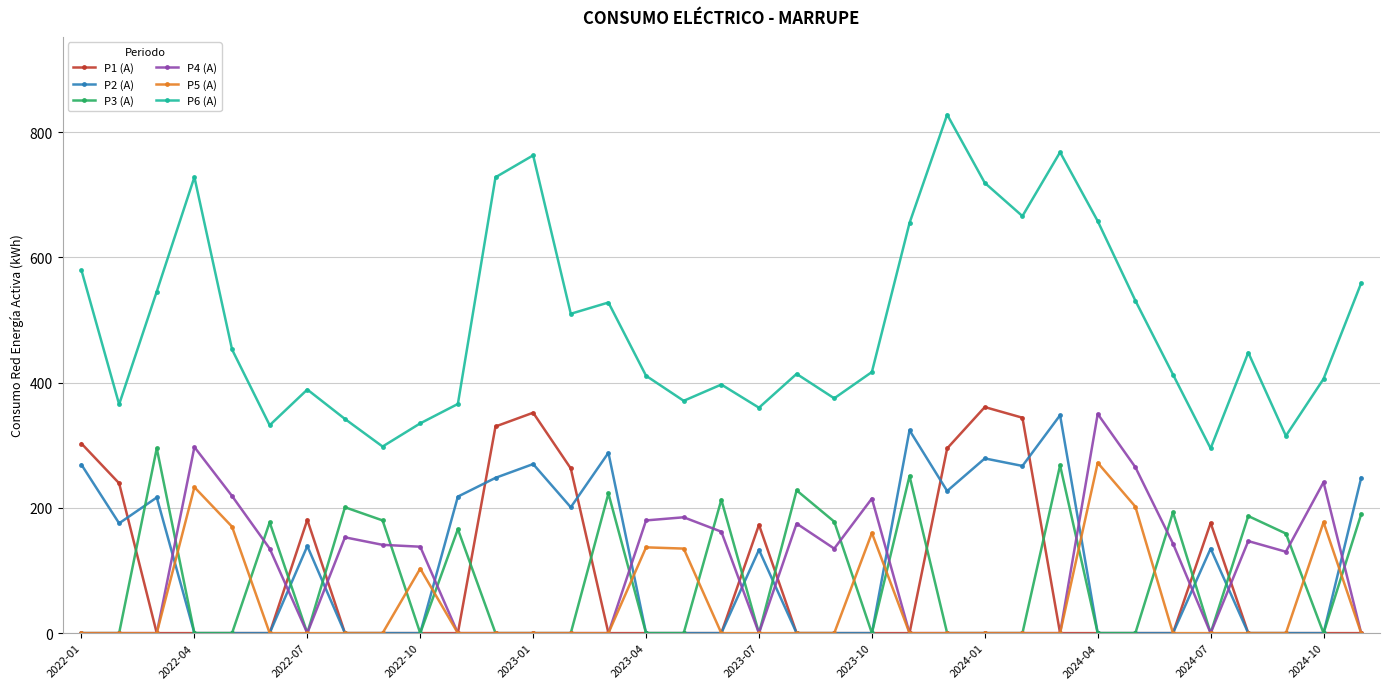

After their last crossing, which series has the higher values: P4 (A) or P2 (A)?

P2 (A)